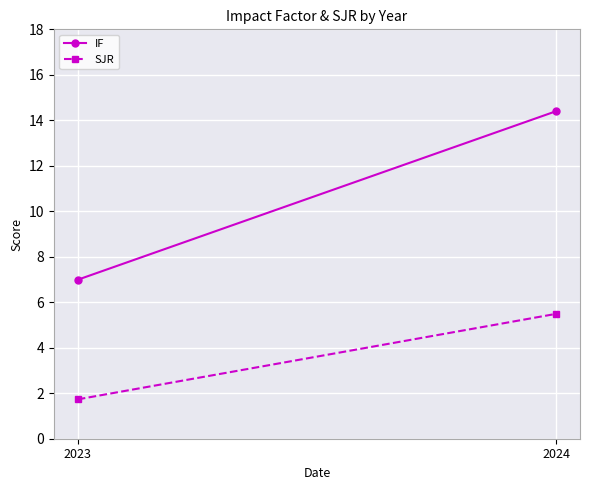

List the series in order of their overall mean, lowest first.

SJR, IF